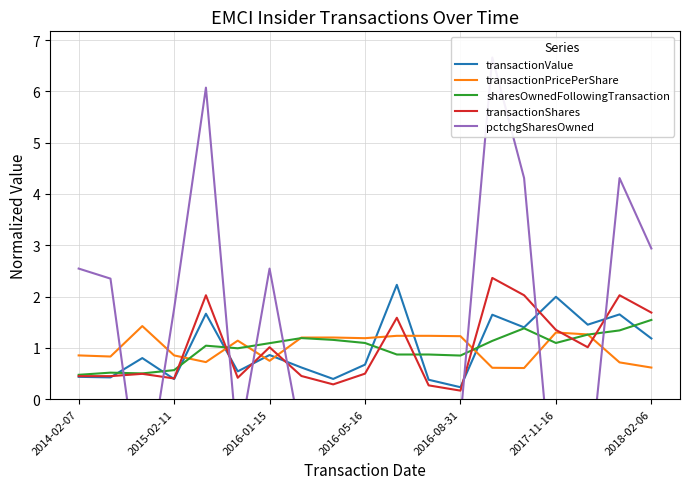

Reading left to right, transcribe all the data shown in this chart.

transactionValue: 0.4	0.4	0.8	0.4	1.7	0.5	0.9	0.6	0.4	0.7	2.2	0.4	0.2	1.6	1.4	2.0	1.5	1.7	1.2
transactionPricePerShare: 0.9	0.8	1.4	0.9	0.7	1.1	0.7	1.2	1.2	1.2	1.2	1.2	1.2	0.6	0.6	1.3	1.3	0.7	0.6
sharesOwnedFollowingTransaction: 0.5	0.5	0.5	0.6	1.0	1.0	1.1	1.2	1.2	1.1	0.9	0.9	0.9	1.1	1.4	1.1	1.3	1.3	1.5
transactionShares: 0.5	0.5	0.5	0.4	2.0	0.4	1.0	0.5	0.3	0.5	1.6	0.3	0.2	2.4	2.0	1.4	1.0	2.0	1.7
pctchgSharesOwned: 2.5	2.4	-2.2	1.8	6.1	-1.0	2.5	-0.8	-0.6	-1.0	-3.5	-0.8	-0.4	6.7	4.3	-2.5	-1.8	4.3	2.9